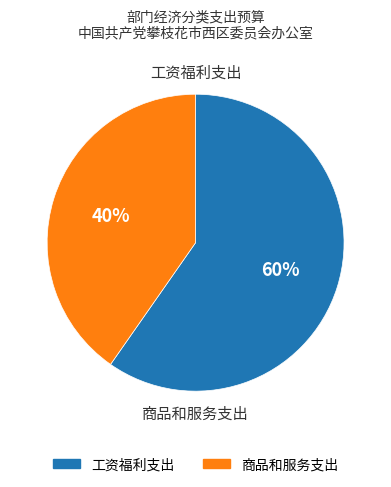

Does any single category account for the majority?

Yes